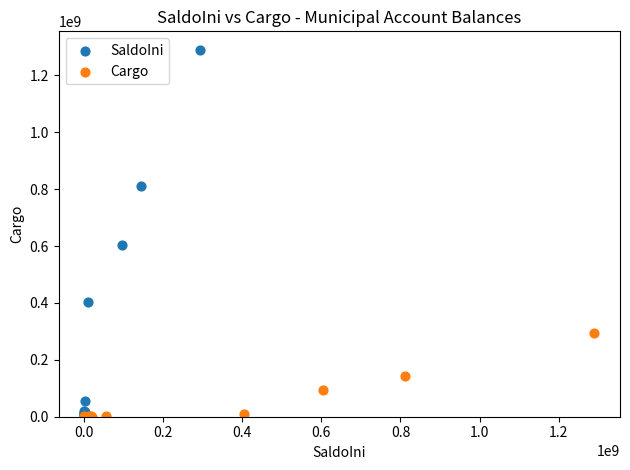

What are all the series names shown in the legend?

SaldoIni, Cargo